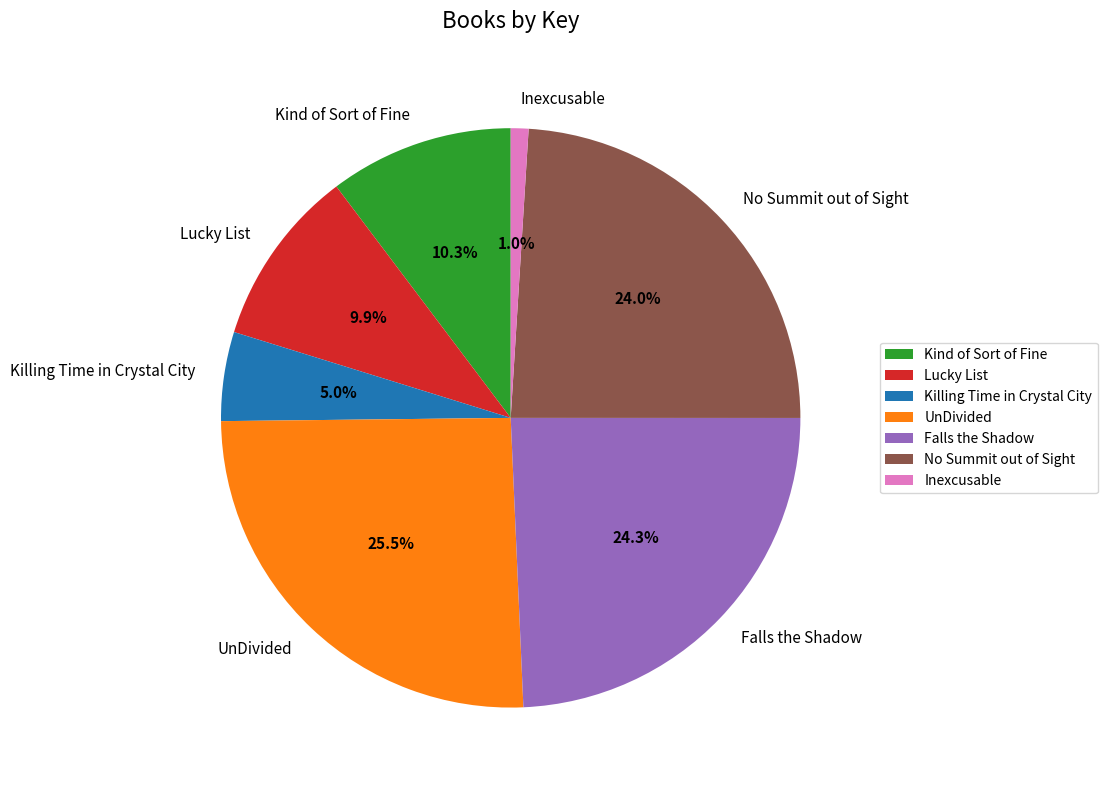

Between No Summit out of Sight and UnDivided, which is larger?

UnDivided